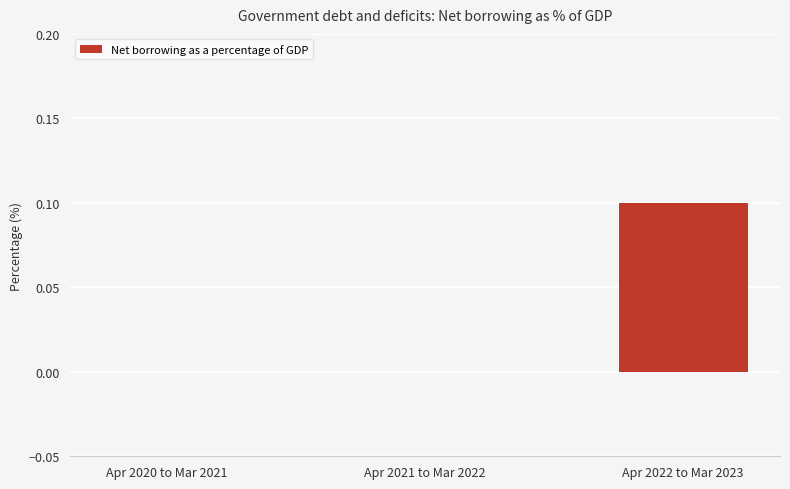

Which label corresponds to the largest value in the chart?

Apr 2022 to Mar 2023